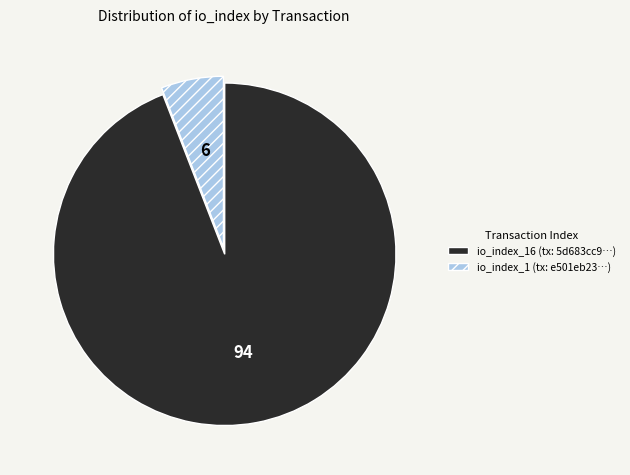

Is there any slice that represents more than half of the pie?

Yes